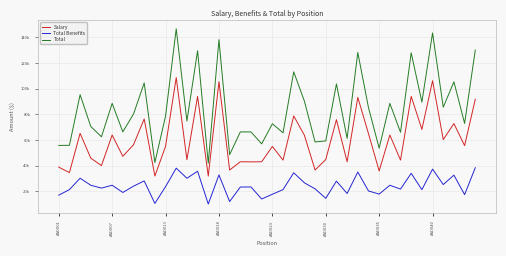

Is this an area chart (filled region under the line)?

No